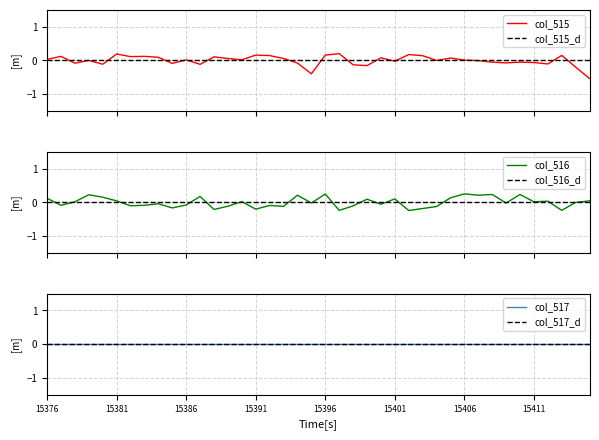

What is the greatest value displayed?

0.3